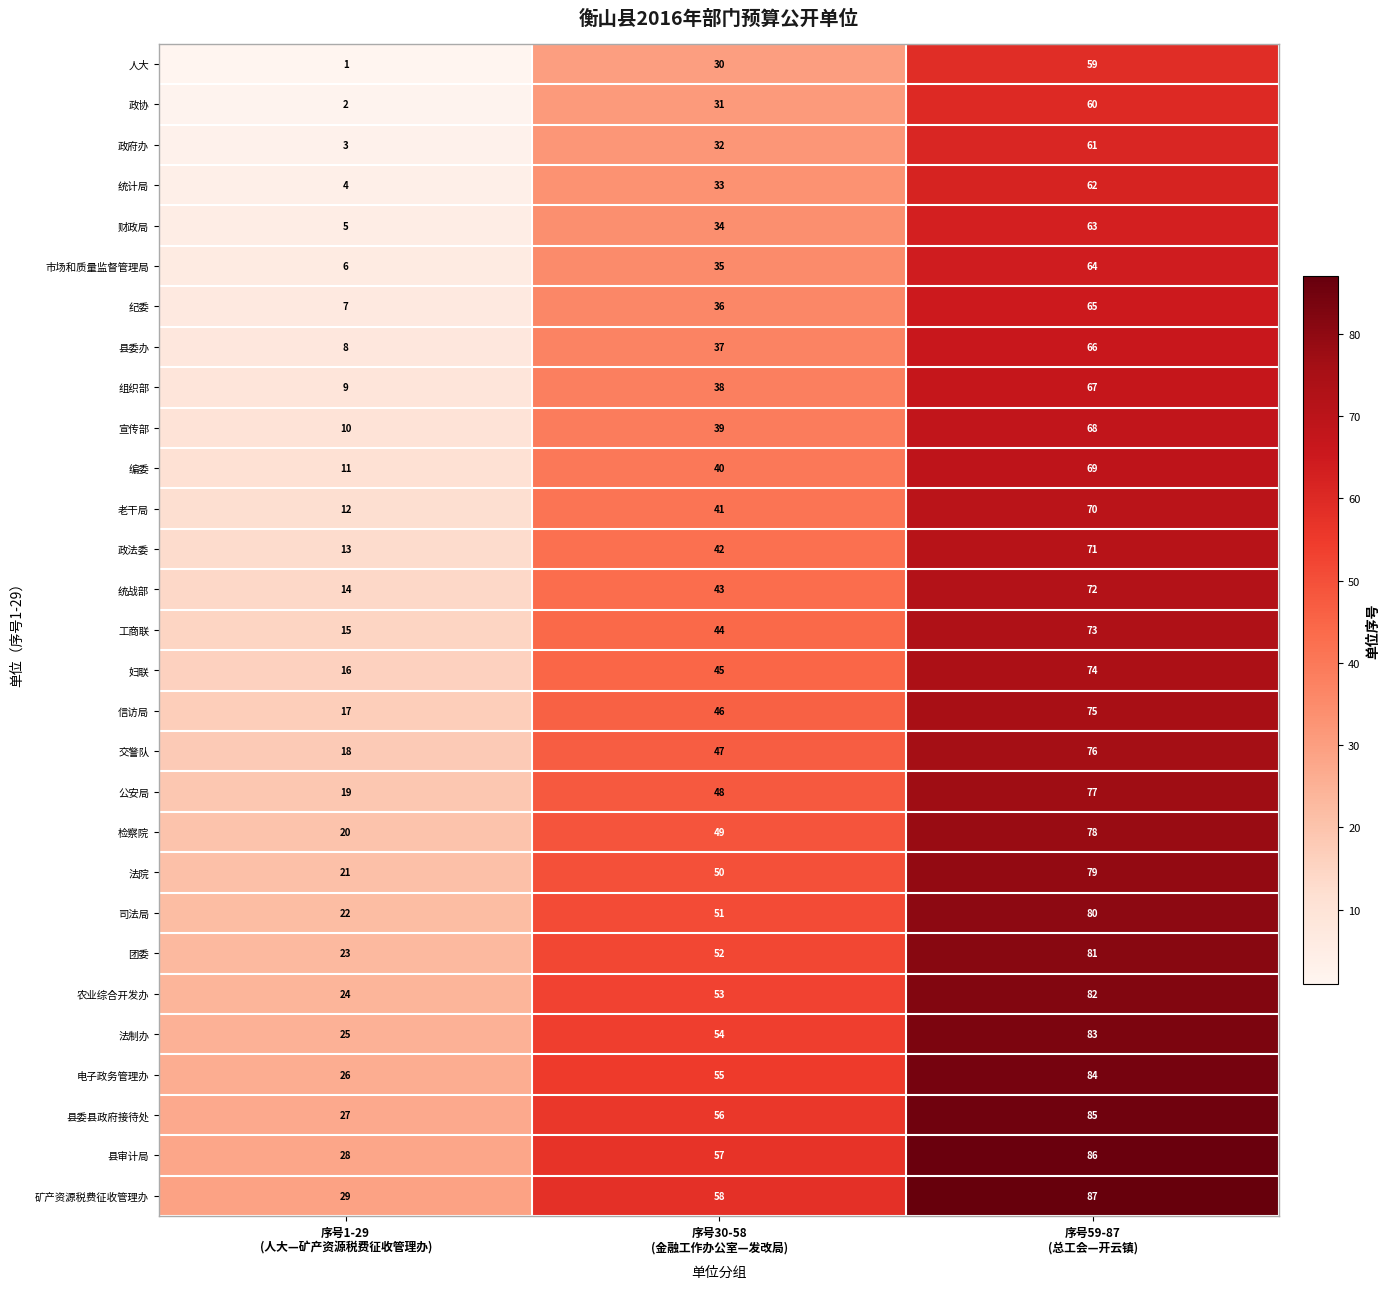

What is the minimum value shown in the chart?

1